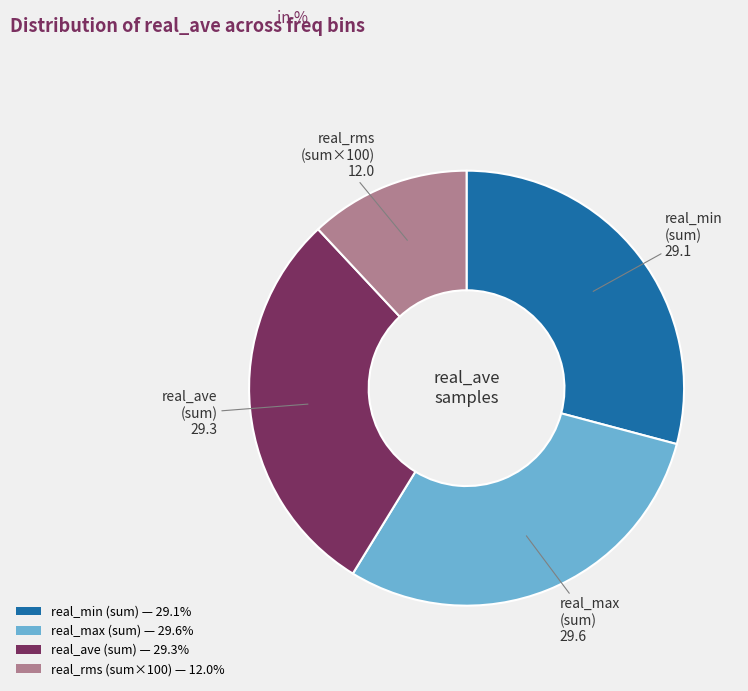

Does any single category account for the majority?

No